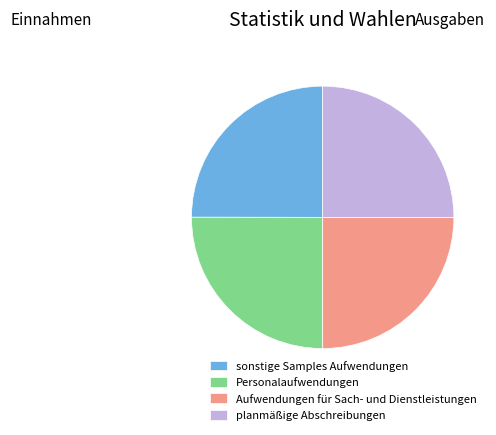

Does sonstige Samples Aufwendungen represent more than half of the total?

No